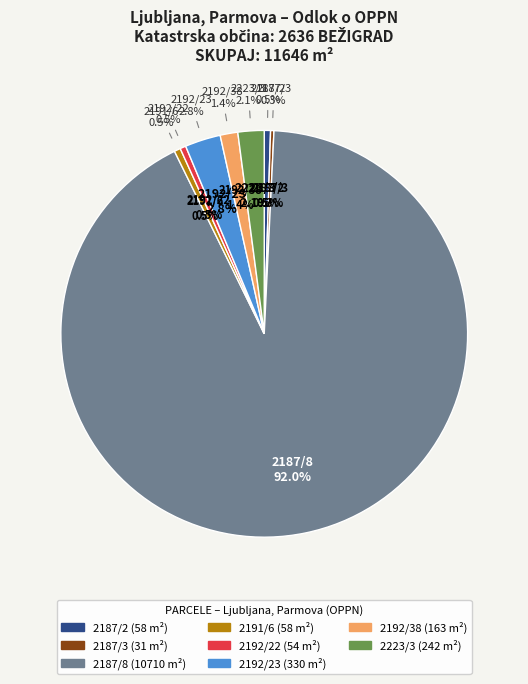

Does 2187/8 account for over 50% of the chart?

Yes